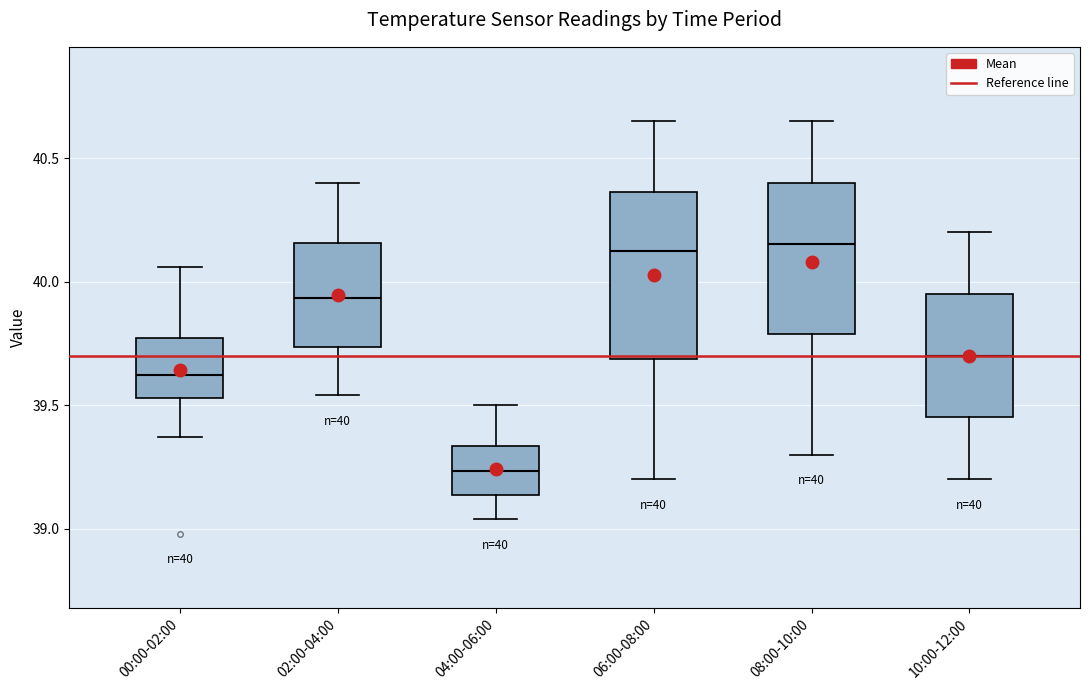

Which box is the tallest, from its lower edge to its upper edge?

06:00-08:00